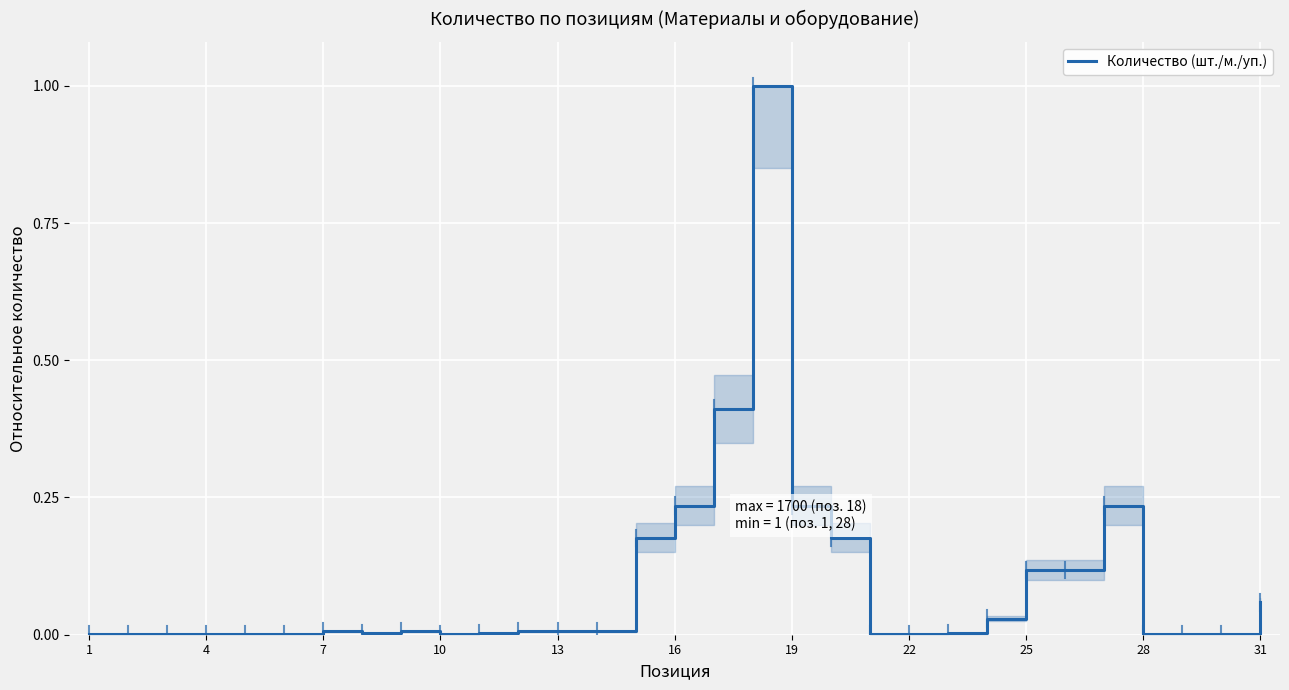

What is the difference between the maximum and minimum values?

1.0